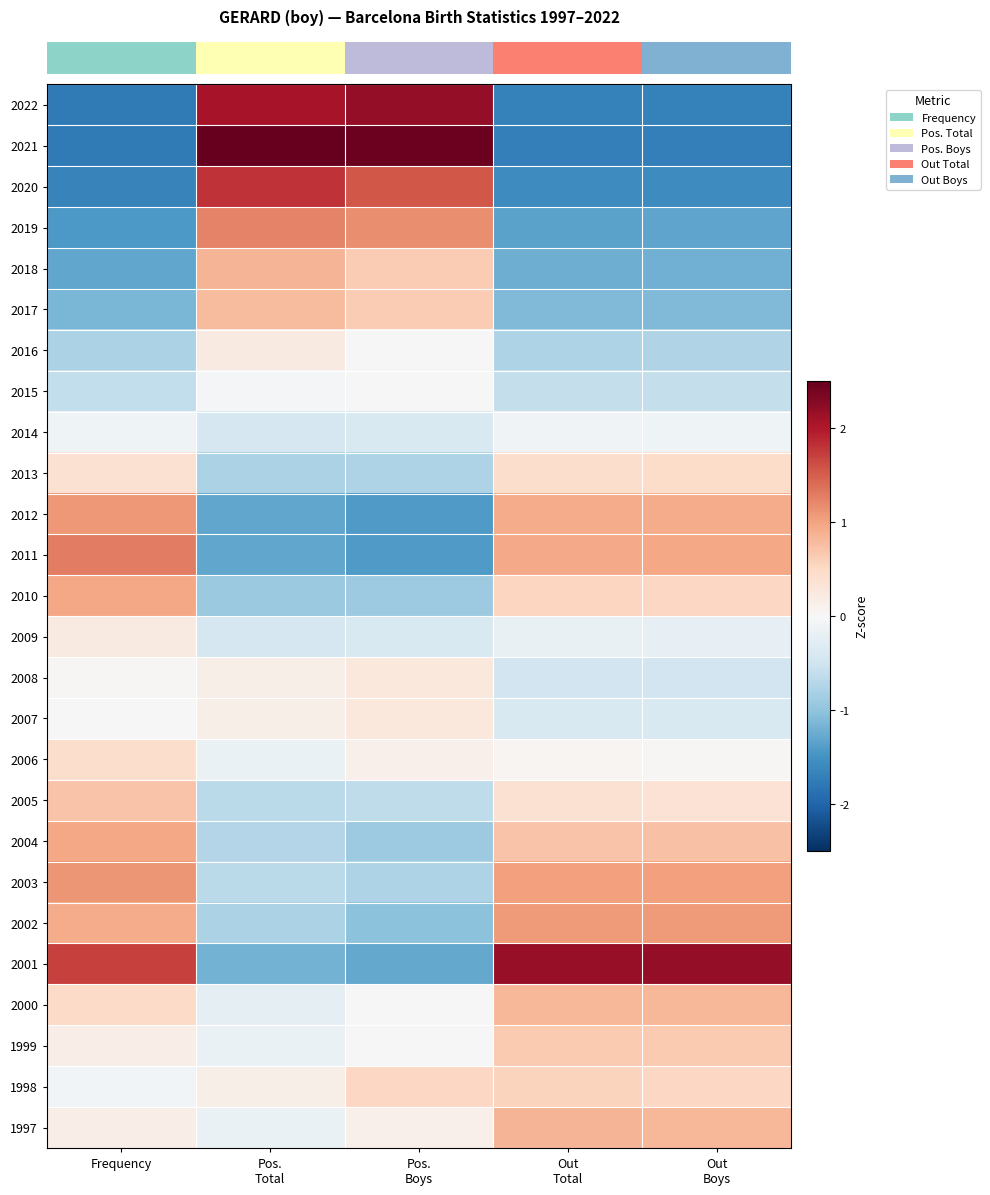

What is the difference between the highest and lowest values at Out
Boys?

3.9